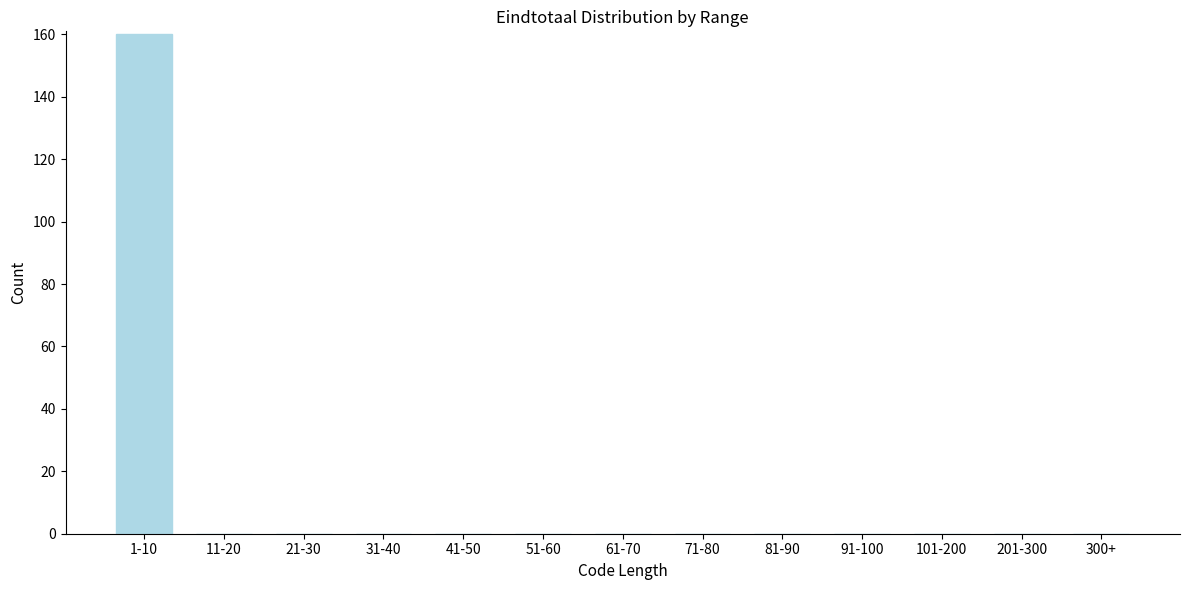

Reading left to right, what are all the values shown in this chart?

1-10=160	11-20=0	21-30=0	31-40=0	41-50=0	51-60=0	61-70=0	71-80=0	81-90=0	91-100=0	101-200=0	201-300=0	300+=0